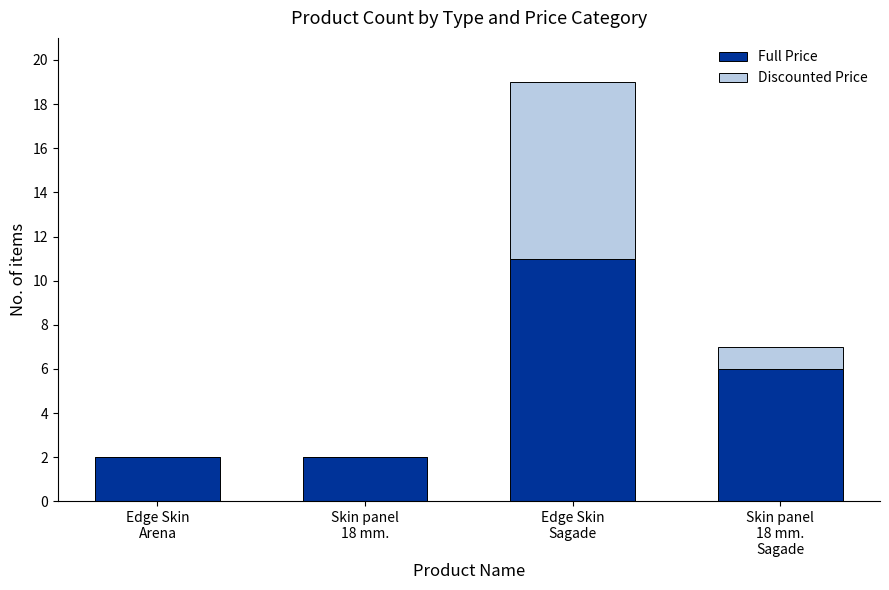

What is the highest value of the Full Price series?

11